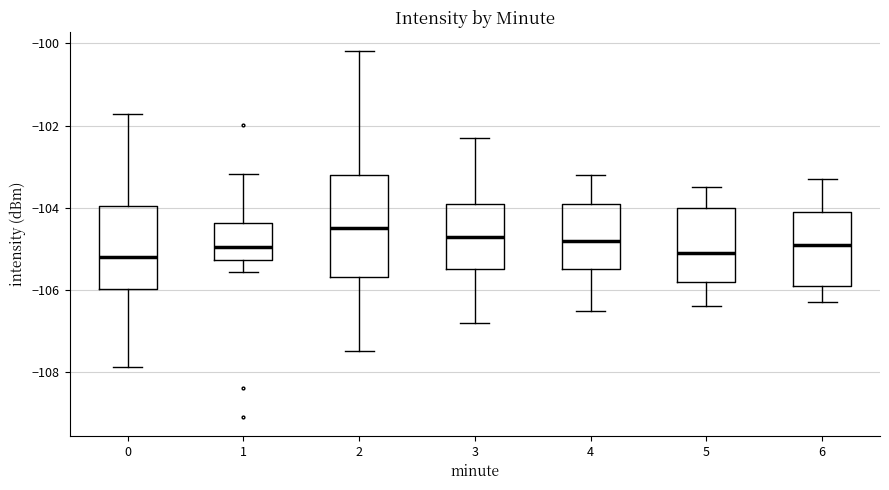

Which box is the tallest, from its lower edge to its upper edge?

2